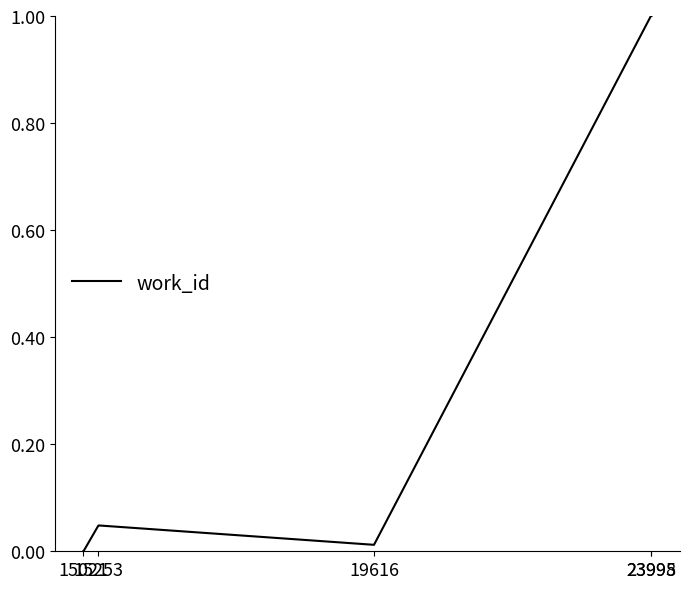

How many distinct data groups are displayed?

1